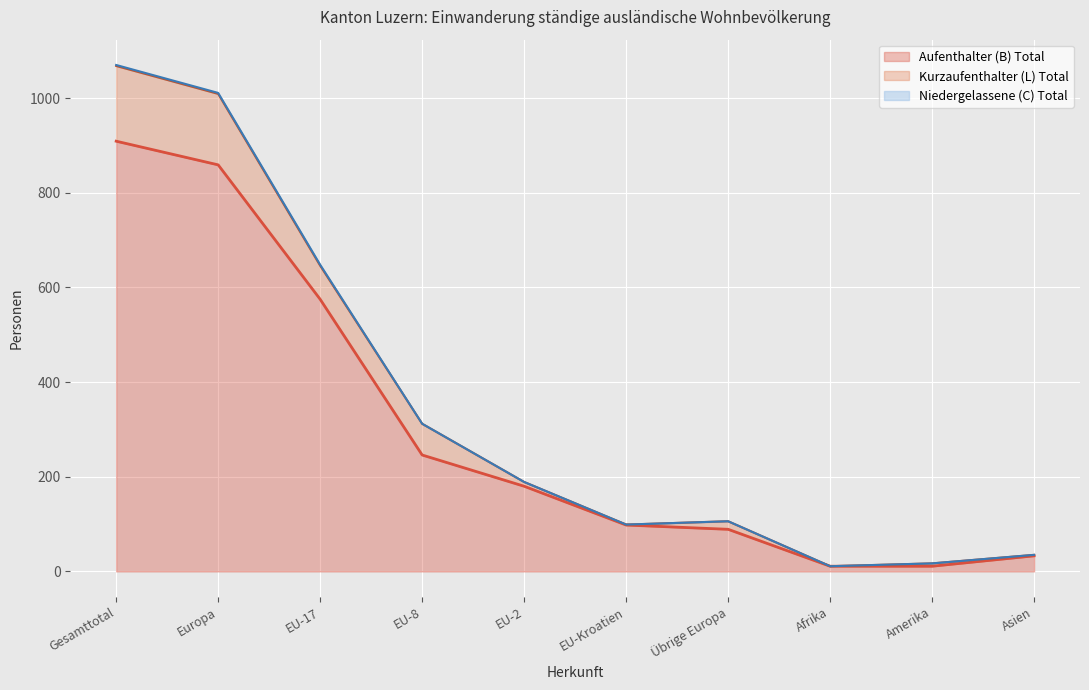

Does the chart display data point markers on the line(s)?

No